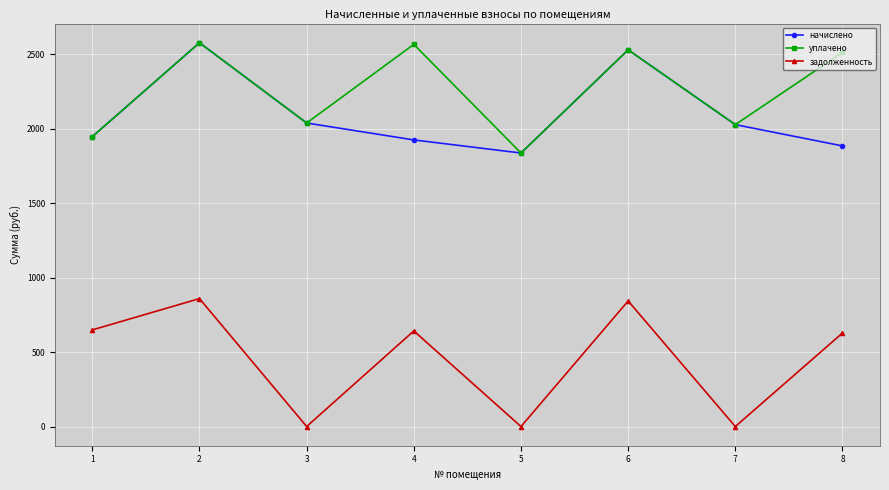

True or false: задолженность and начислено cross at least once.

False